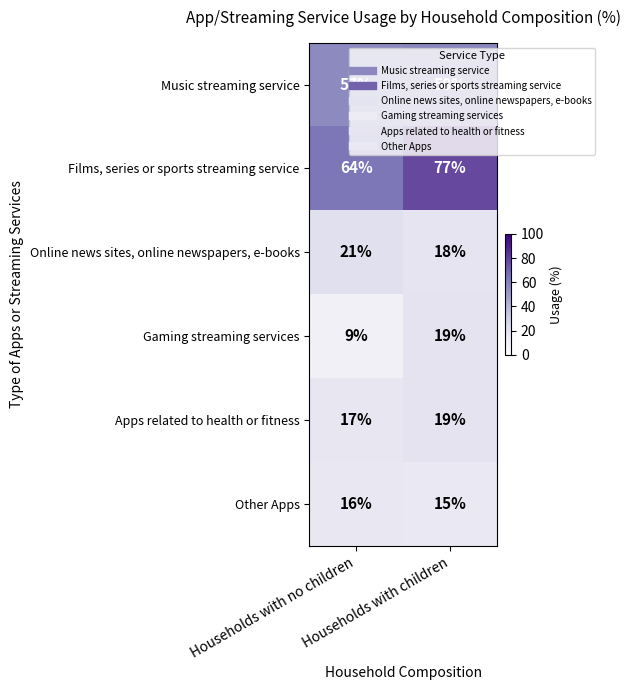

What is the lowest value of the Music streaming service series?

57